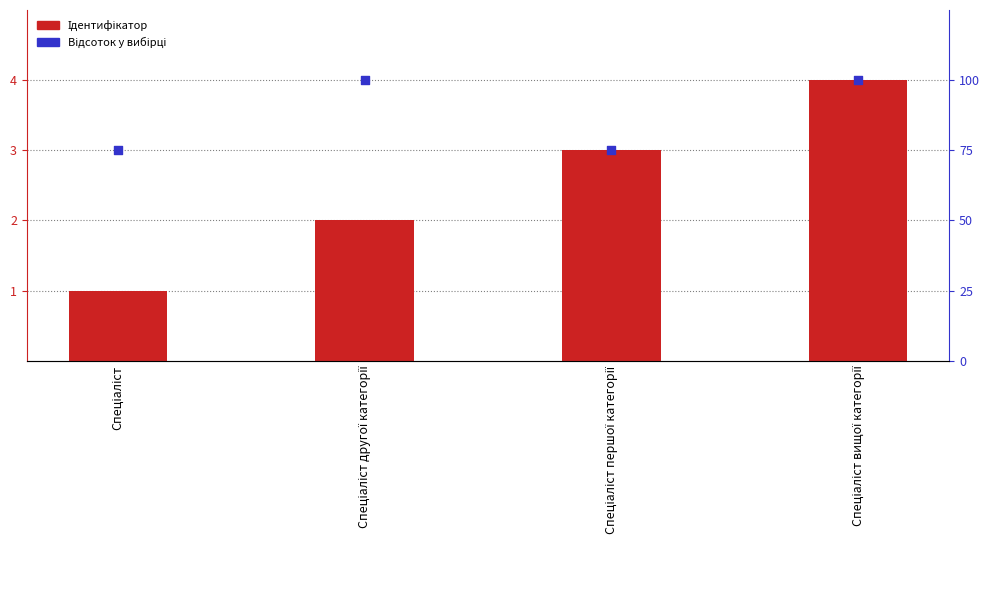

Which series reaches the maximum Y coordinate?

Відсоток у вибірці